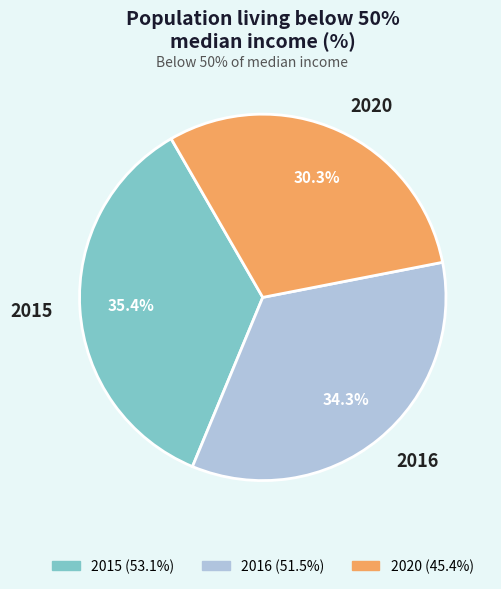

How much of the chart is everything except 2016?

65.7%